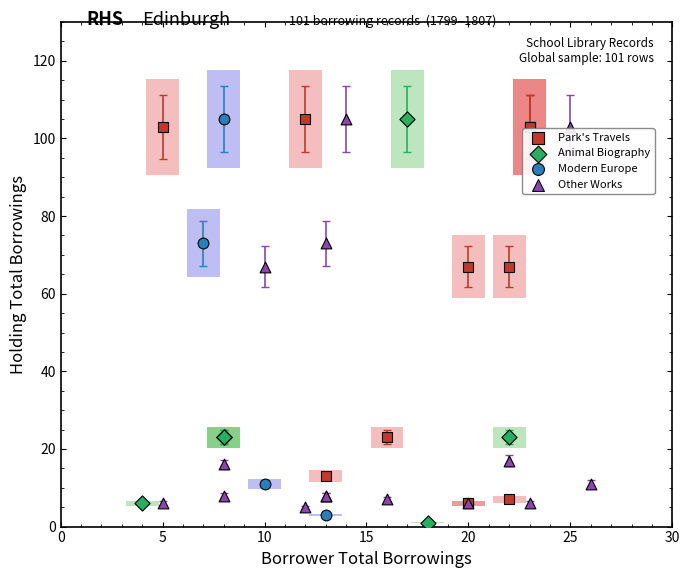

What are all the series names shown in the legend?

Park's Travels, Animal Biography, Modern Europe, Other Works